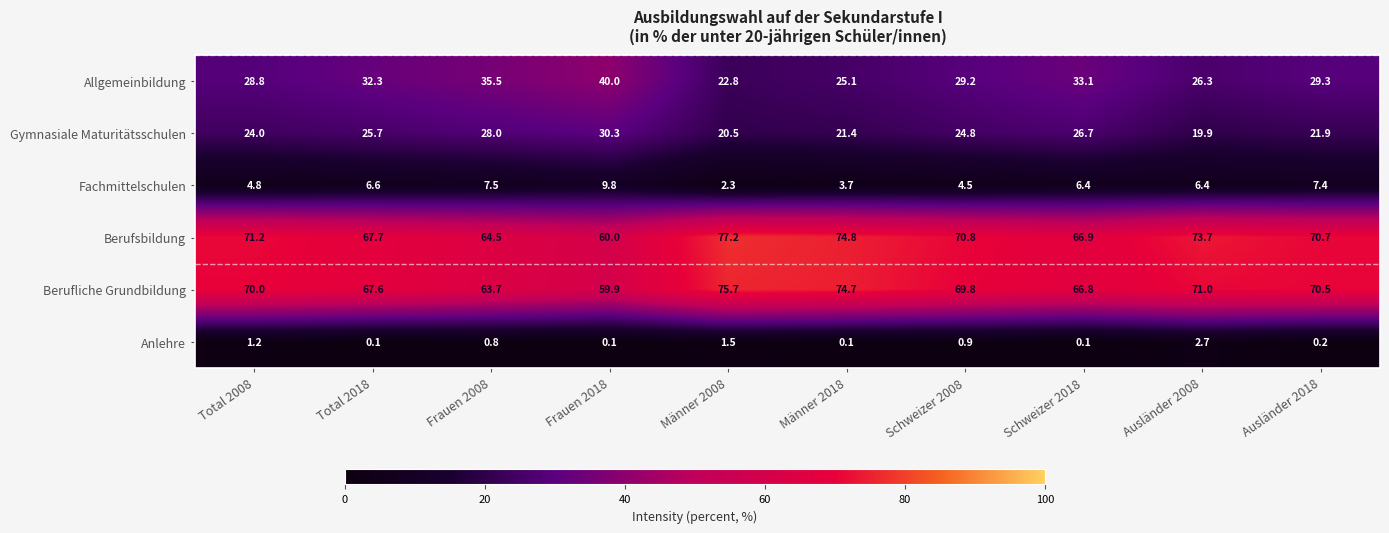

What is the lowest value of the Gymnasiale Maturitätsschulen series?

19.9